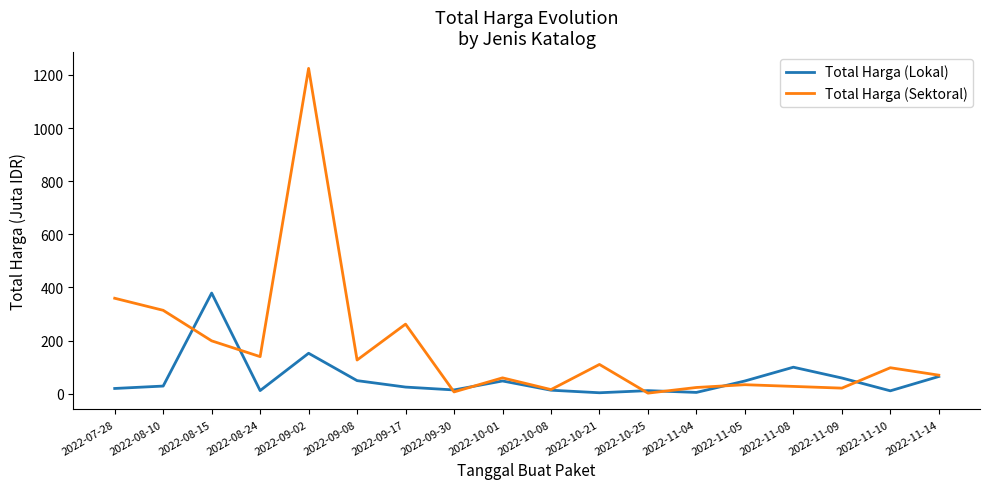

At which label does Total Harga (Lokal) reach its peak?

2022-08-15